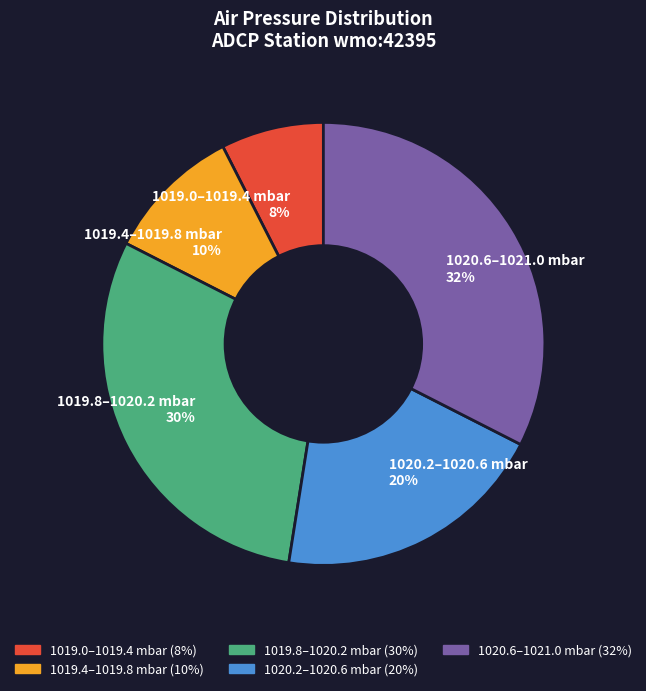

Is the sum of 1019.4–1019.8 mbar and 1019.8–1020.2 mbar greater than half?

No